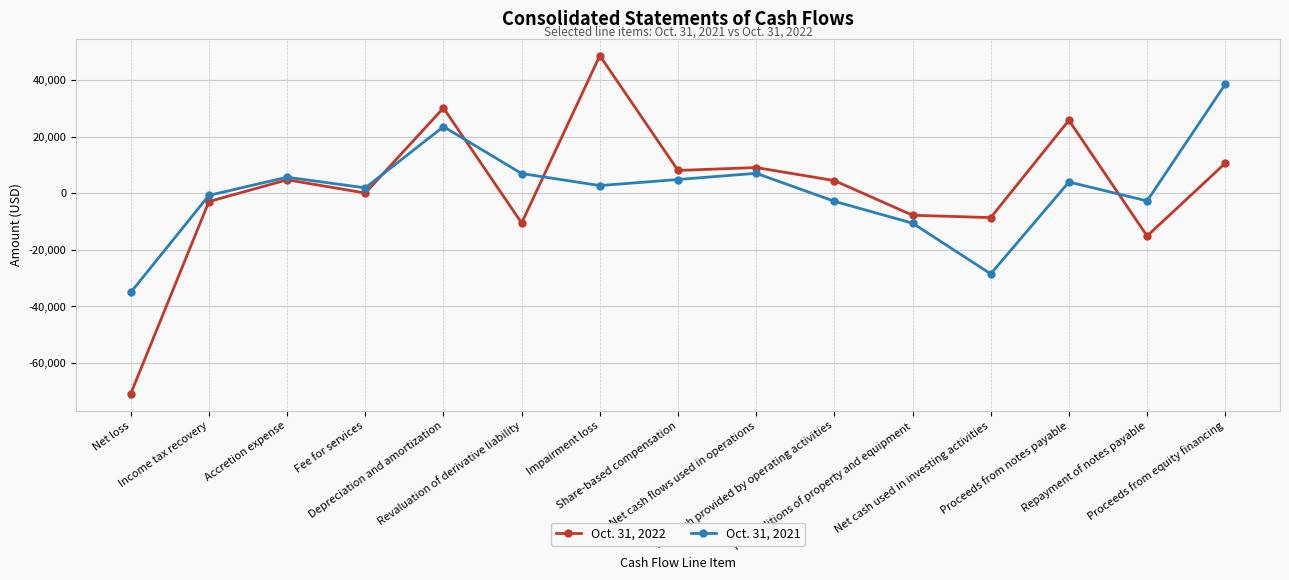

Which category has the highest value in the Oct. 31, 2022 series?

Impairment loss